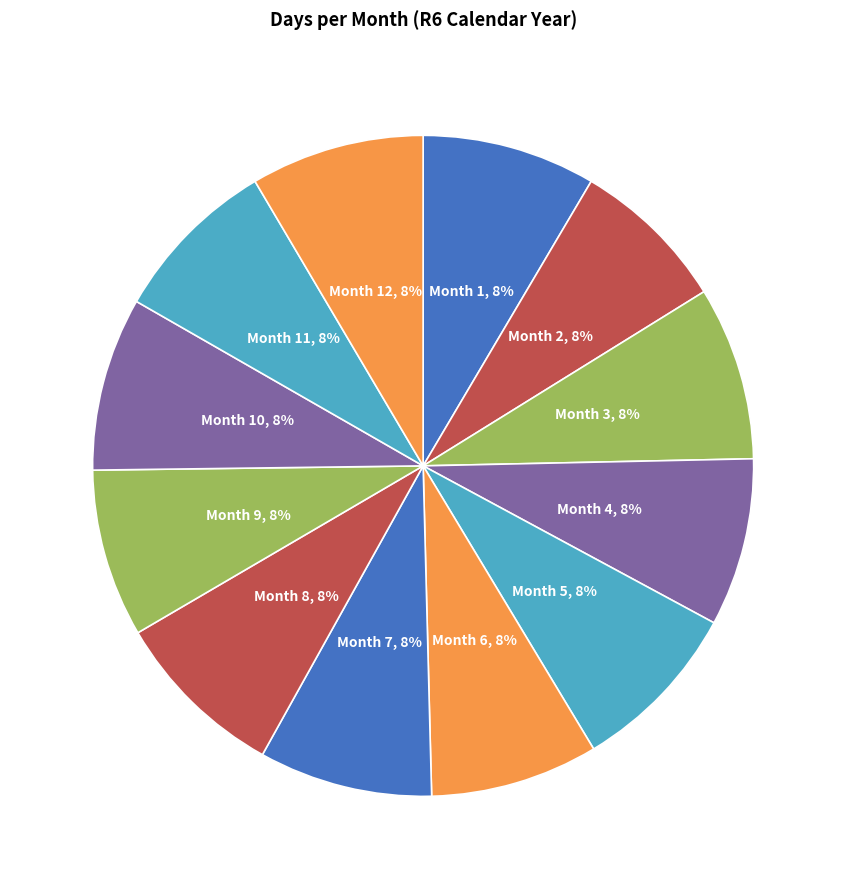

What percentage is the Month 4 slice, to the nearest percent?

8%